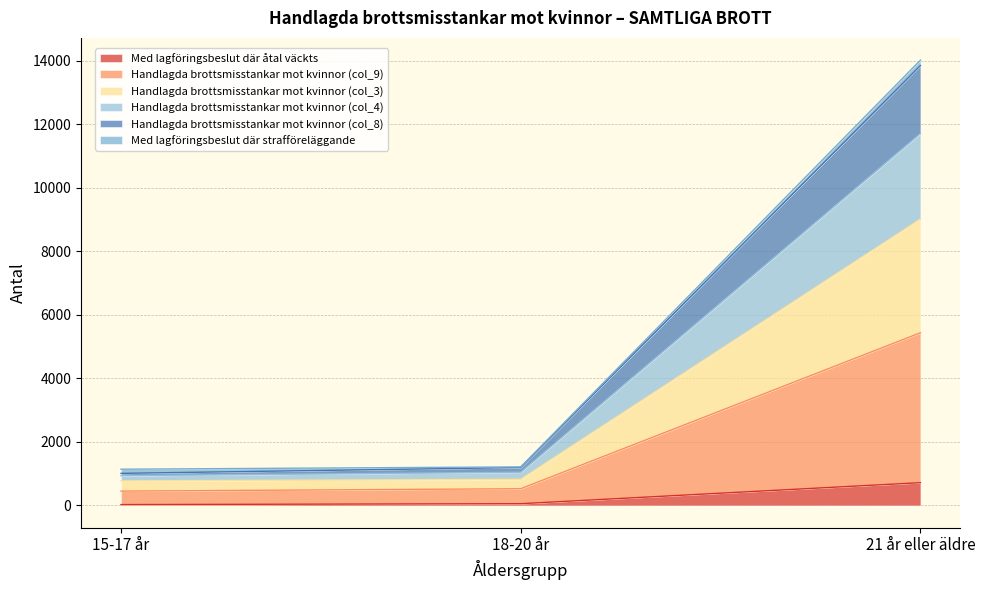

Which category has the highest value in the Med lagföringsbeslut där åtal väckts series?

21 år eller äldre